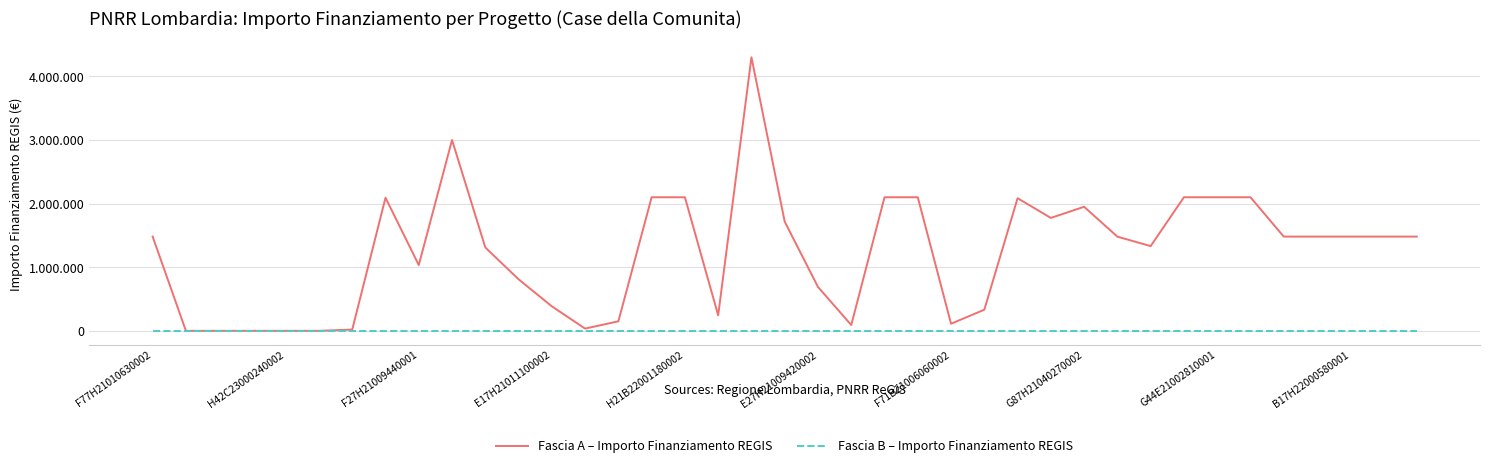

Which series has the largest total across all categories?

Fascia A – Importo Finanziamento REGIS